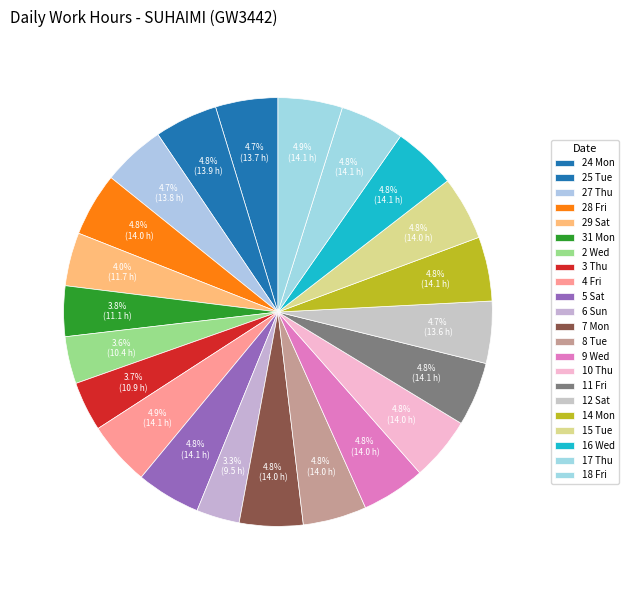

Rank the categories by value from highest to lowest.

Fri_4, Fri_2, Sat_2, Mon_4, Fri_3, Wed_4, Thu_4, Tue_3, Wed_3, Tue_2, Thu_3, Fri_1, Mon_3, Tue_1, Thu_1, Mon, Sat_3, Sat_1, Mon_2, Thu_2, Wed_2, Sun_1, Wed_1